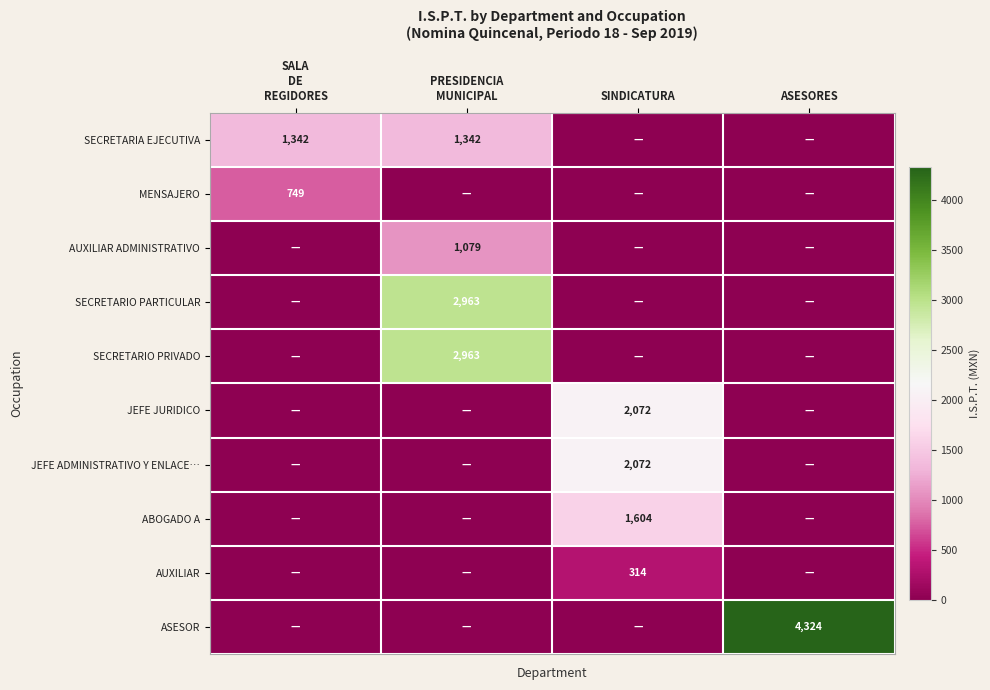

What is the difference between the maximum and minimum values in the AUXILIAR series?

314.0